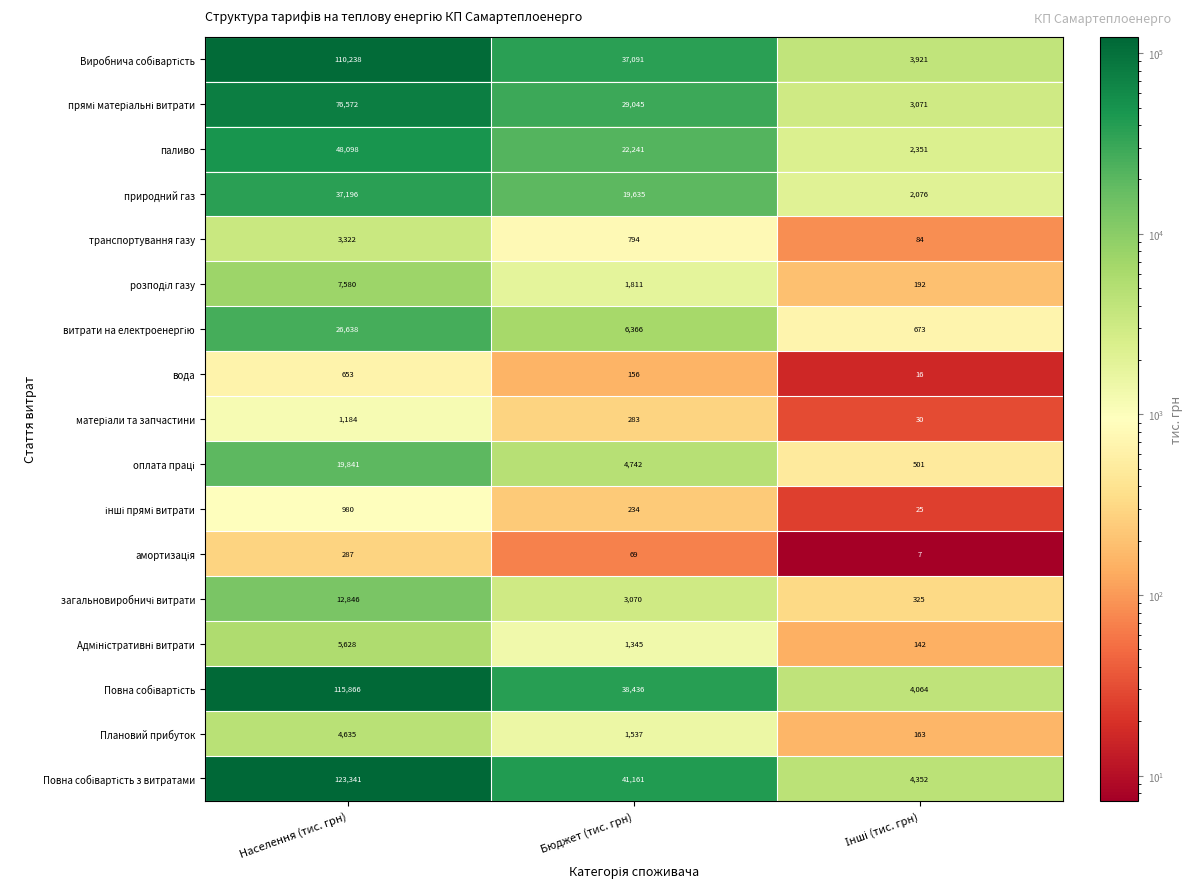

What is the lowest value of the природний газ series?

2076